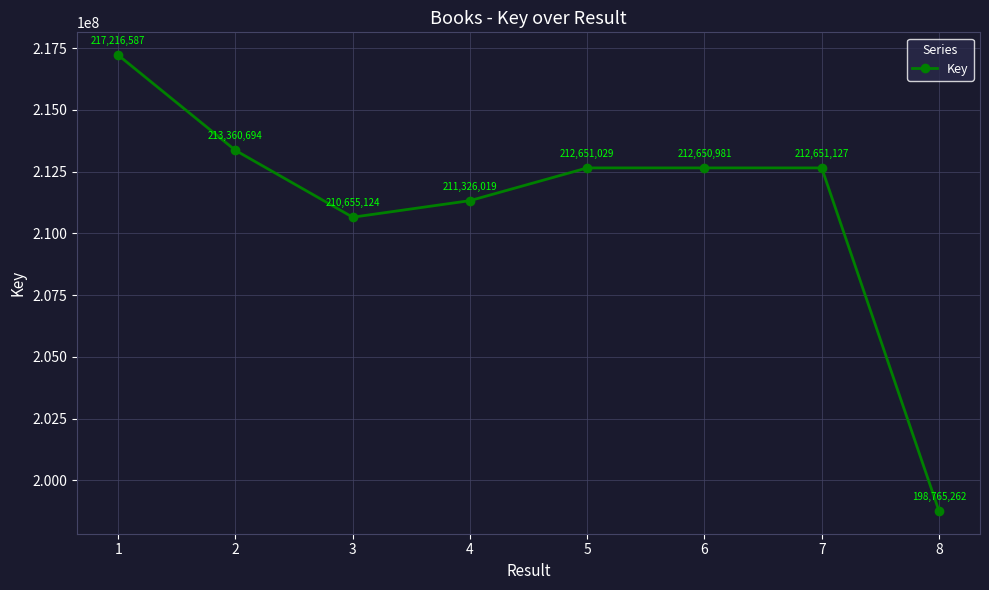

Approximately how many times larger is the value at 3 compared to 6?

1.0